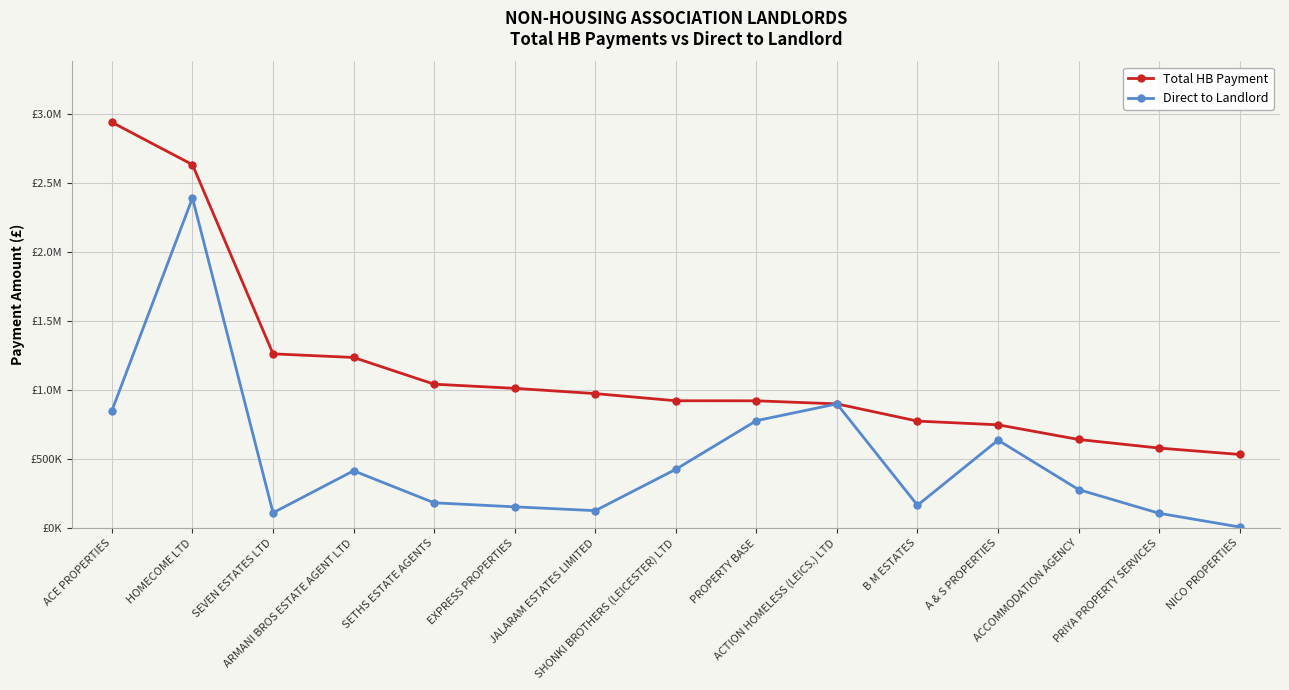

True or false: Direct to Landlord has a value of 277560.8 at B M ESTATES.

False